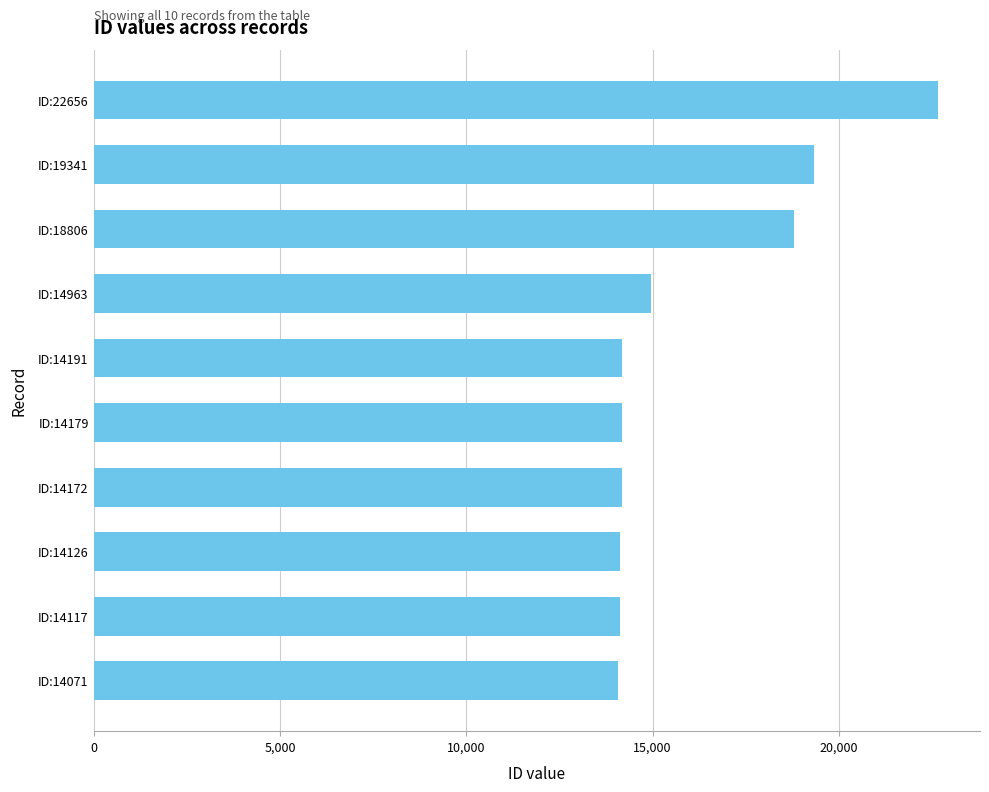

What is the maximum value shown in the chart?

22656